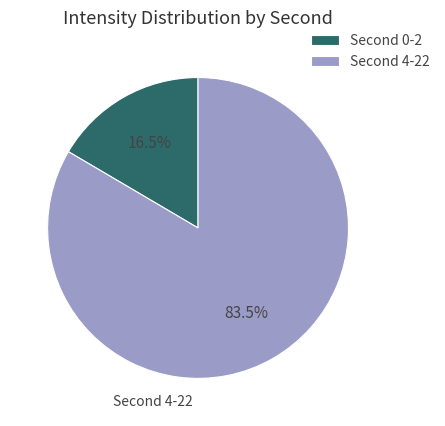

Rank the categories by value from highest to lowest.

Second 4-22, Second 0-2